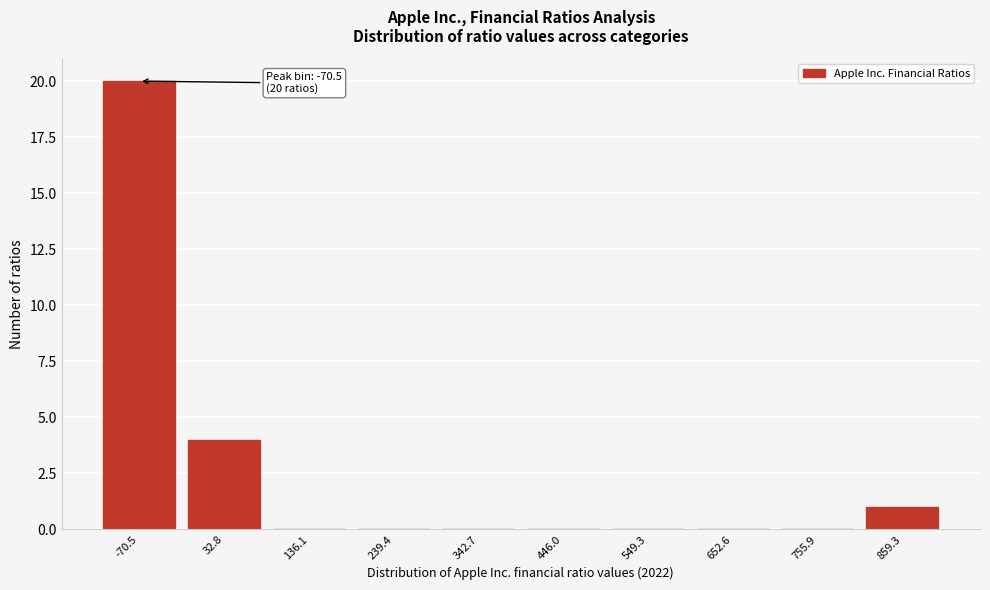

Reading left to right, extract all data points from this chart.

-70.5=20	32.8=4	136.1=0	239.4=0	342.7=0	446.0=0	549.3=0	652.6=0	755.9=0	859.3=1